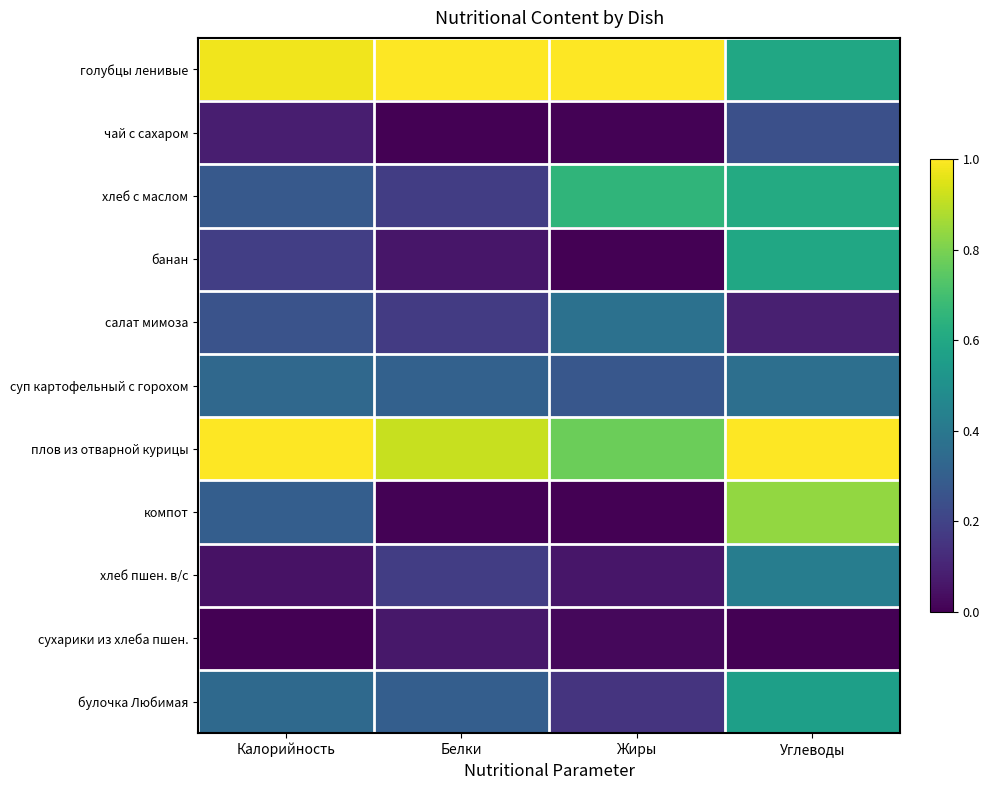

Which has a higher value, Жиры or Углеводы?

Жиры